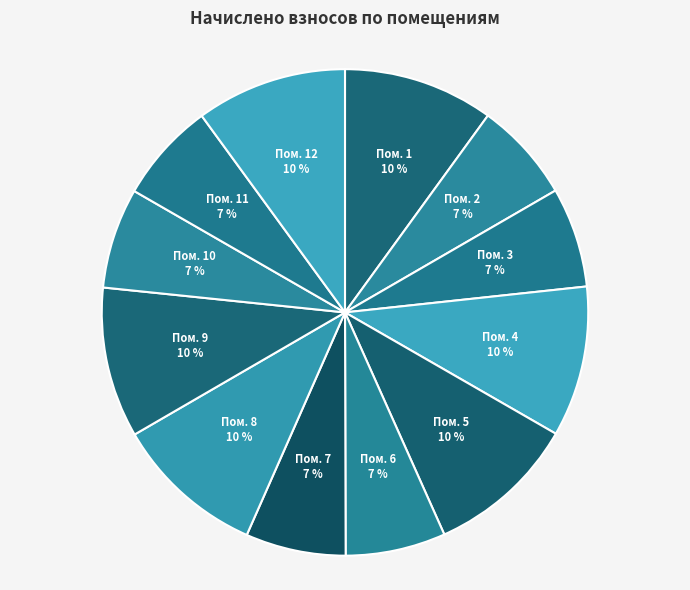

How many segments does this pie chart have?

12